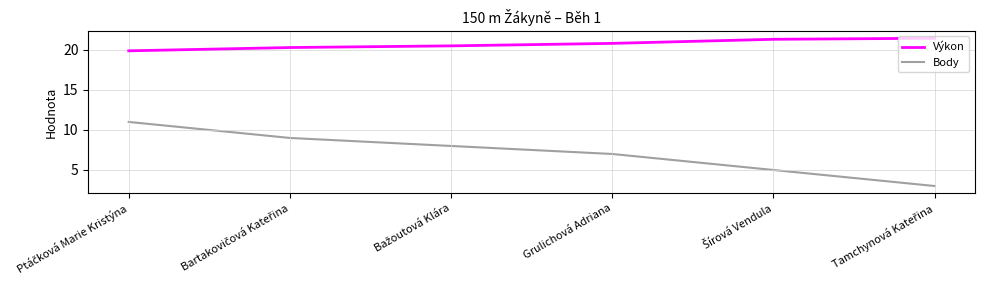

True or false: Výkon and Body intersect in this chart.

False